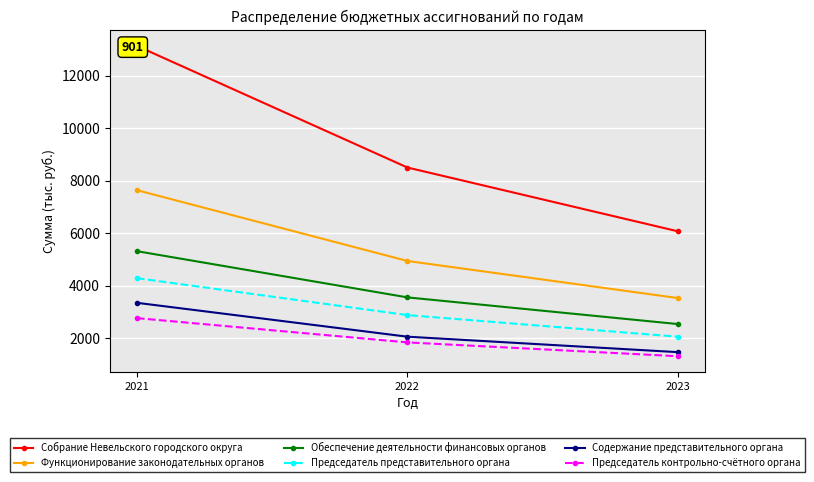

What is the value of the Председатель представительного органа point at the 3rd from the left?

2060.0